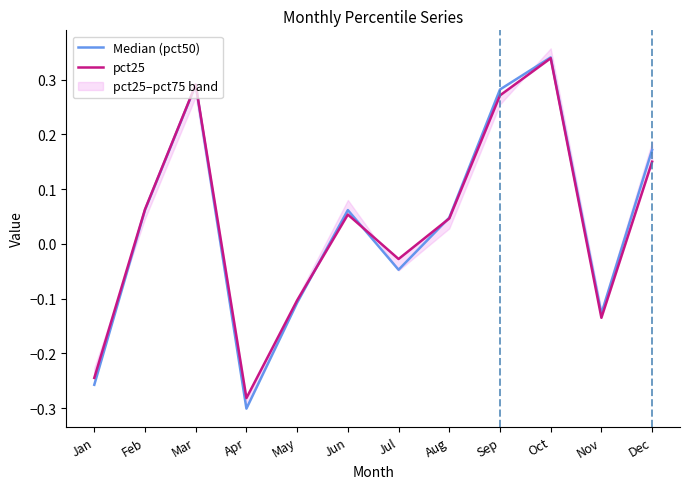

Which series ends up on top after the final intersection of Median (pct50) and pct25?

Median (pct50)